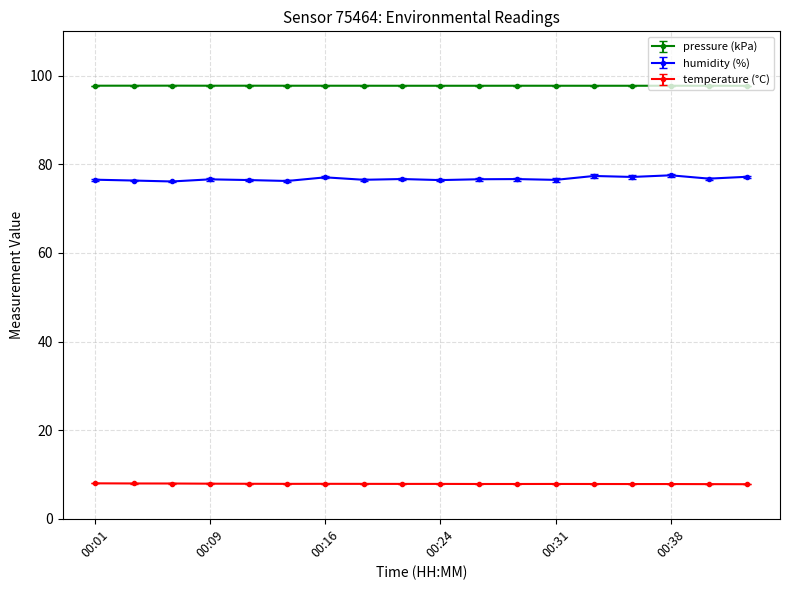

What is the minimum value shown in the chart?

7.8